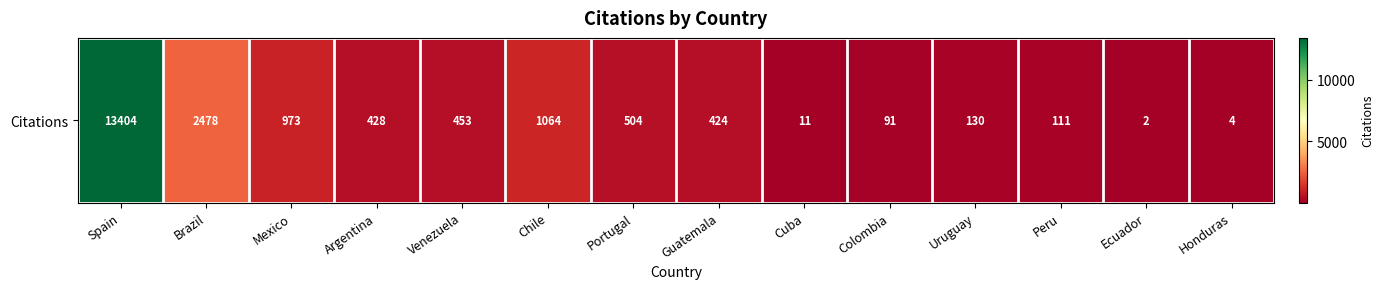

How many values are below 428?

7